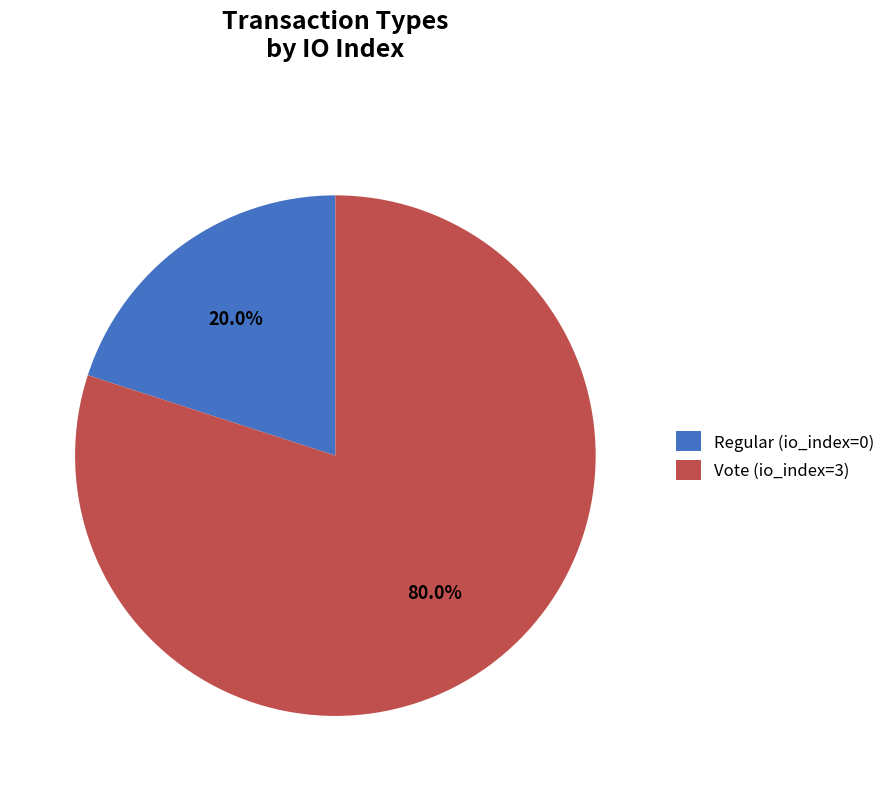

Which category has the biggest portion of the pie?

Vote (io_index=3)